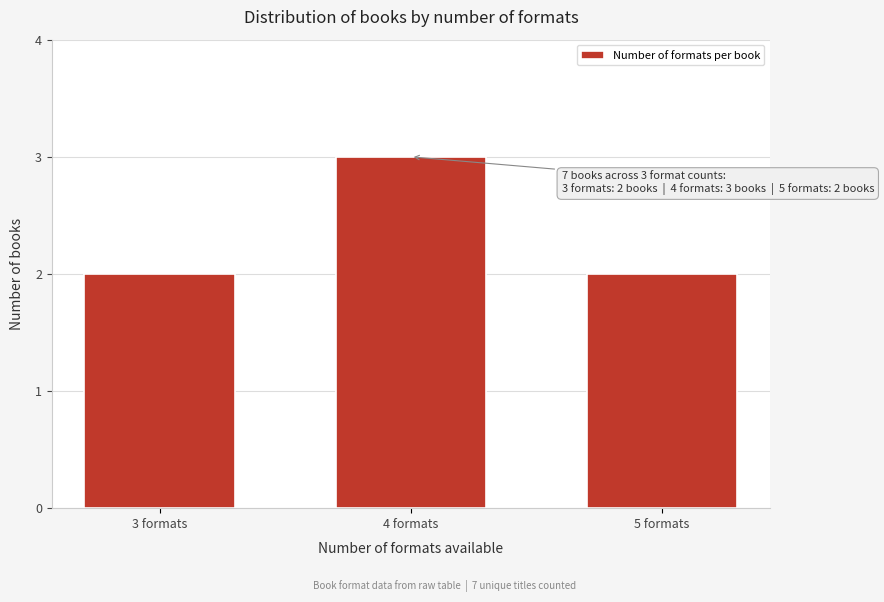

Reading right to left, what are all the values shown in this chart?

2	3	2